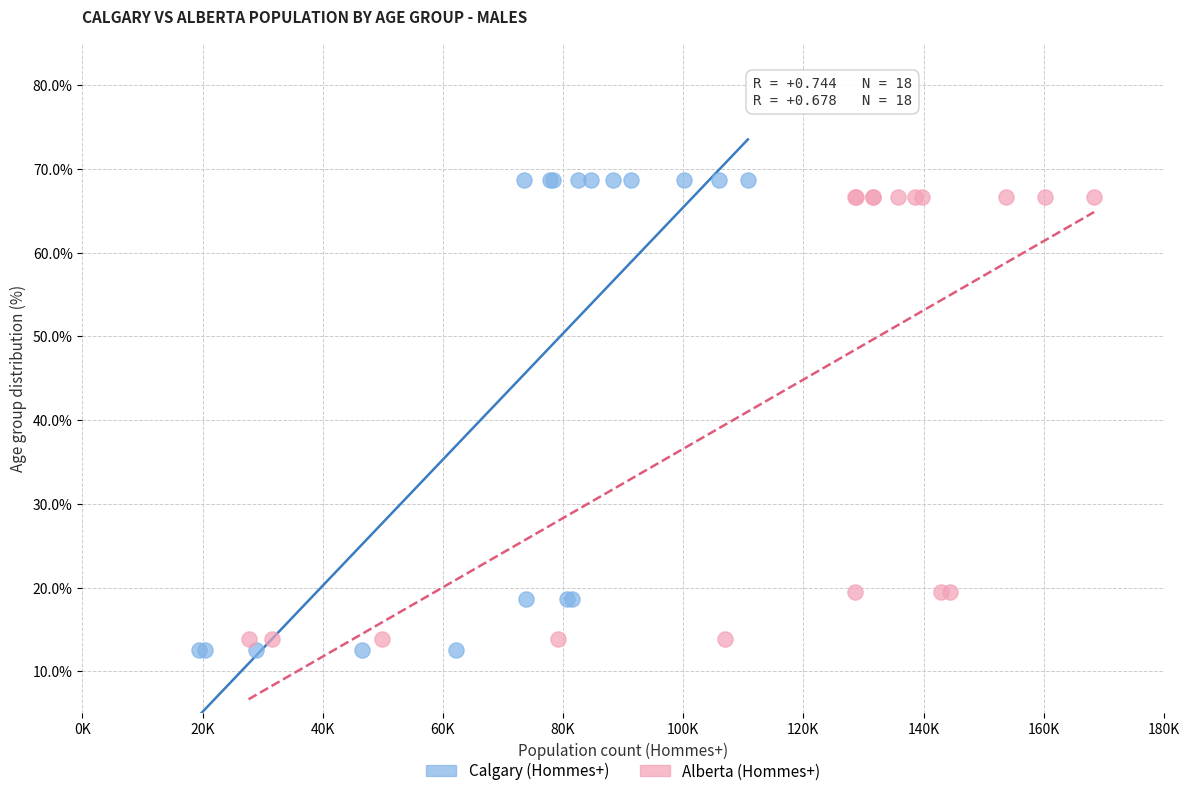

Which series has the widest spread of Y values?

Calgary (Hommes+)